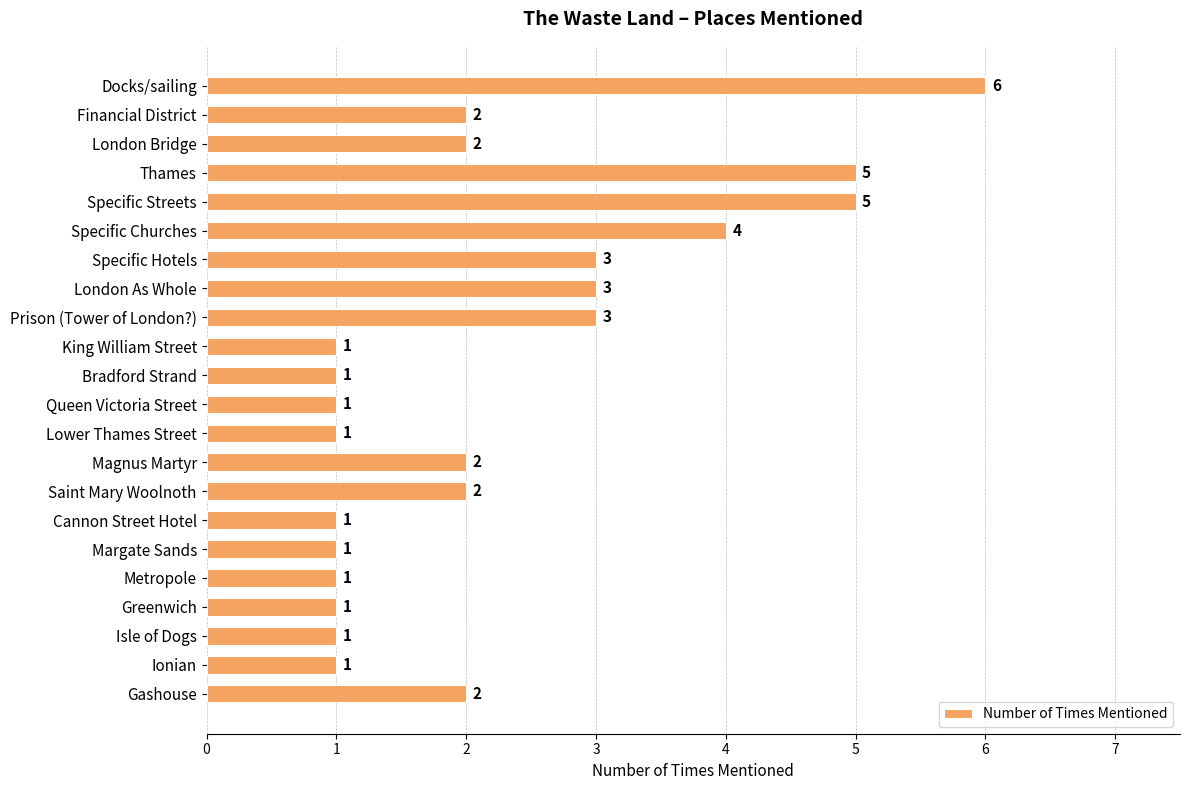

Read the value at Specific Churches.

4